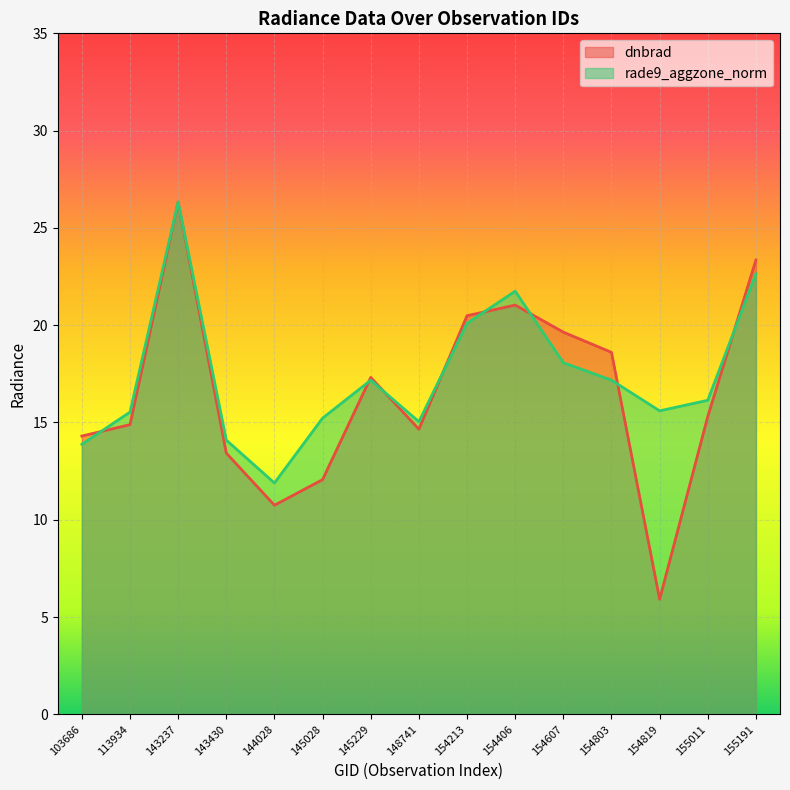

At which category is the sum across all series the highest?

143237